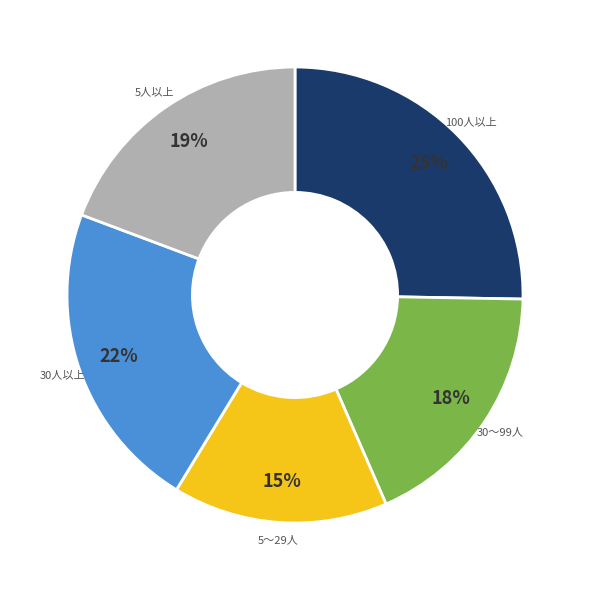

What is the largest slice in the pie chart?

100人以上